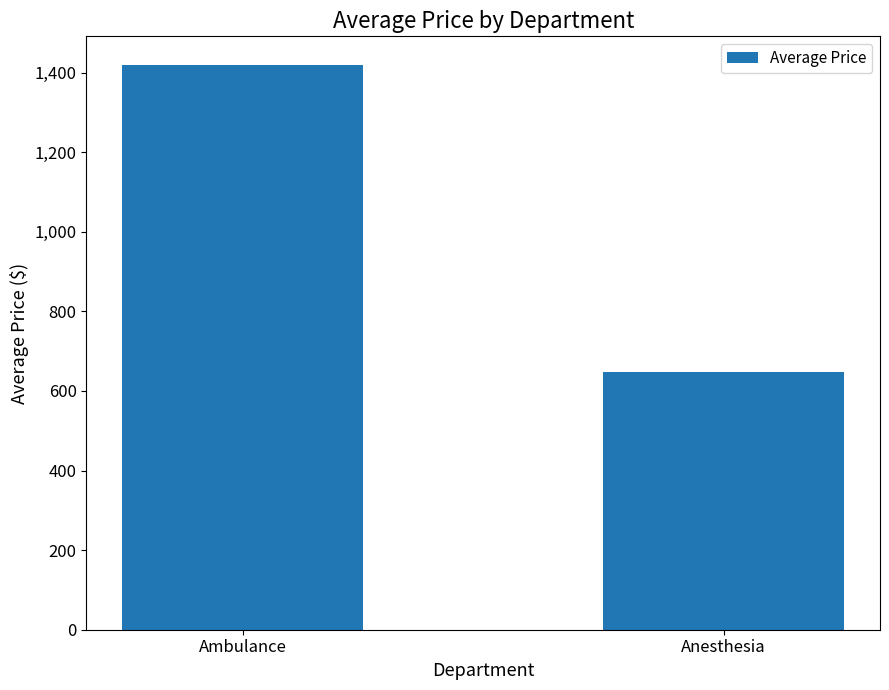

How many data points does each series have?

2